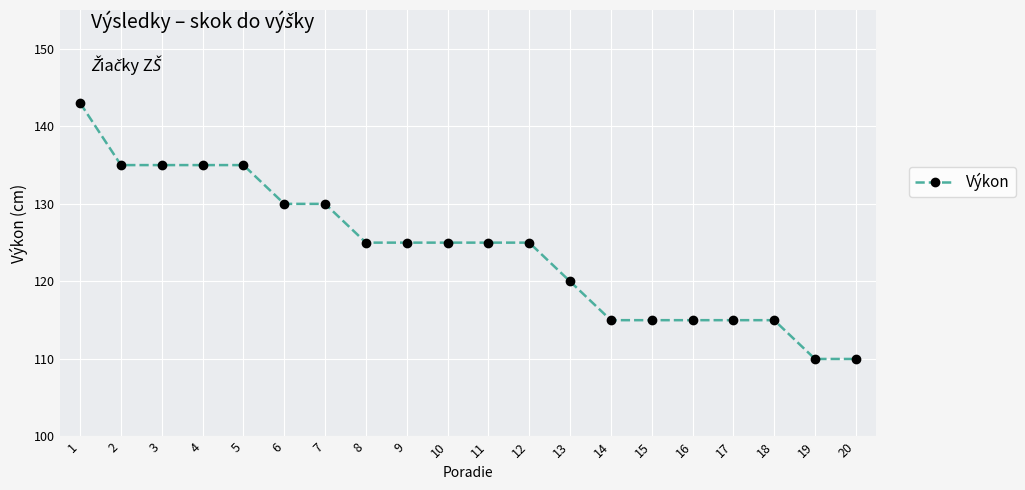

What is the change in value from 4 to 14?

-20